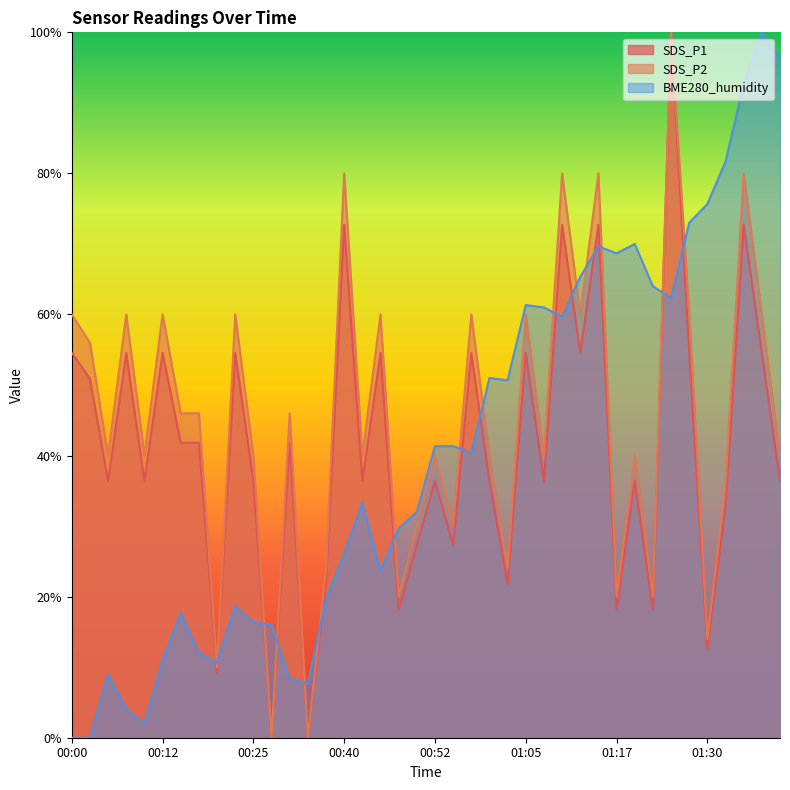

True or false: SDS_P1 and BME280_humidity cross at least once.

True